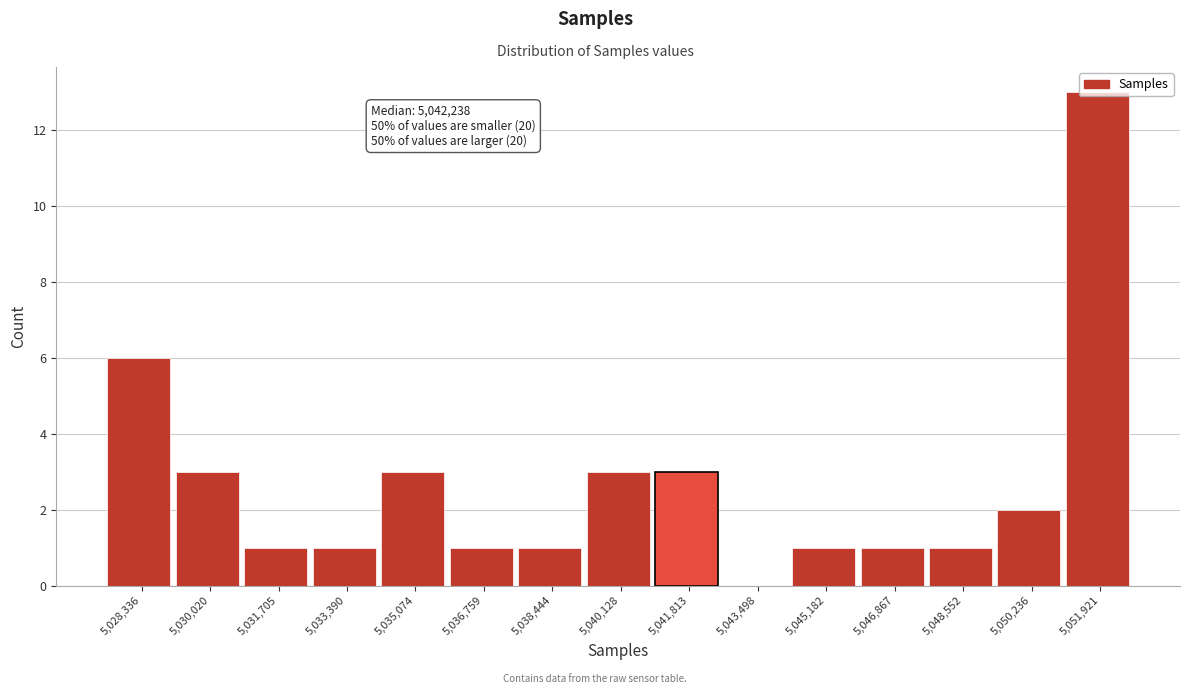

What is the ratio of the value at 5,046,867 to the value at 5,050,236?

0.5